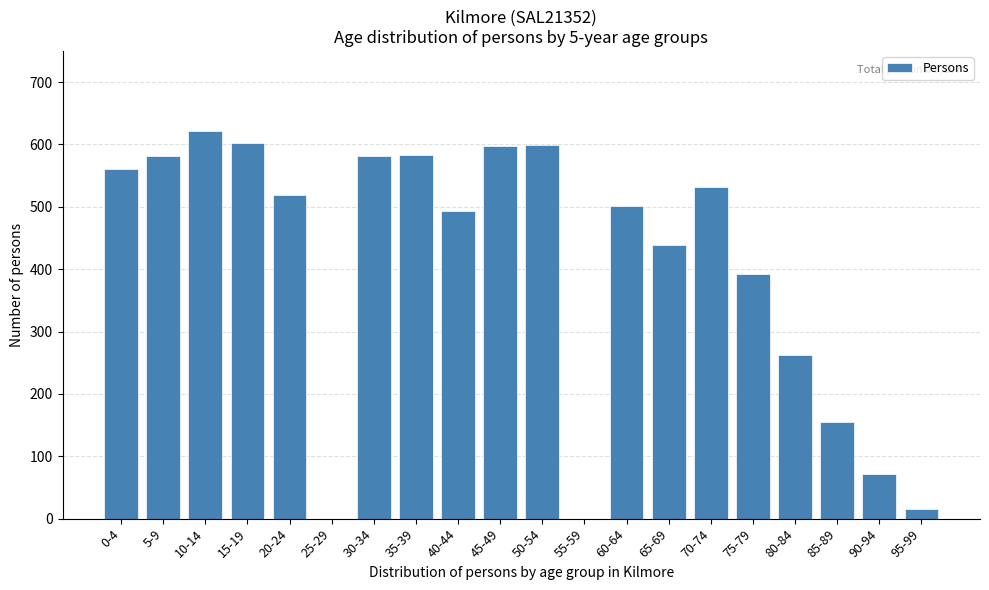

The value at 70-74 is 113. True or false?

False